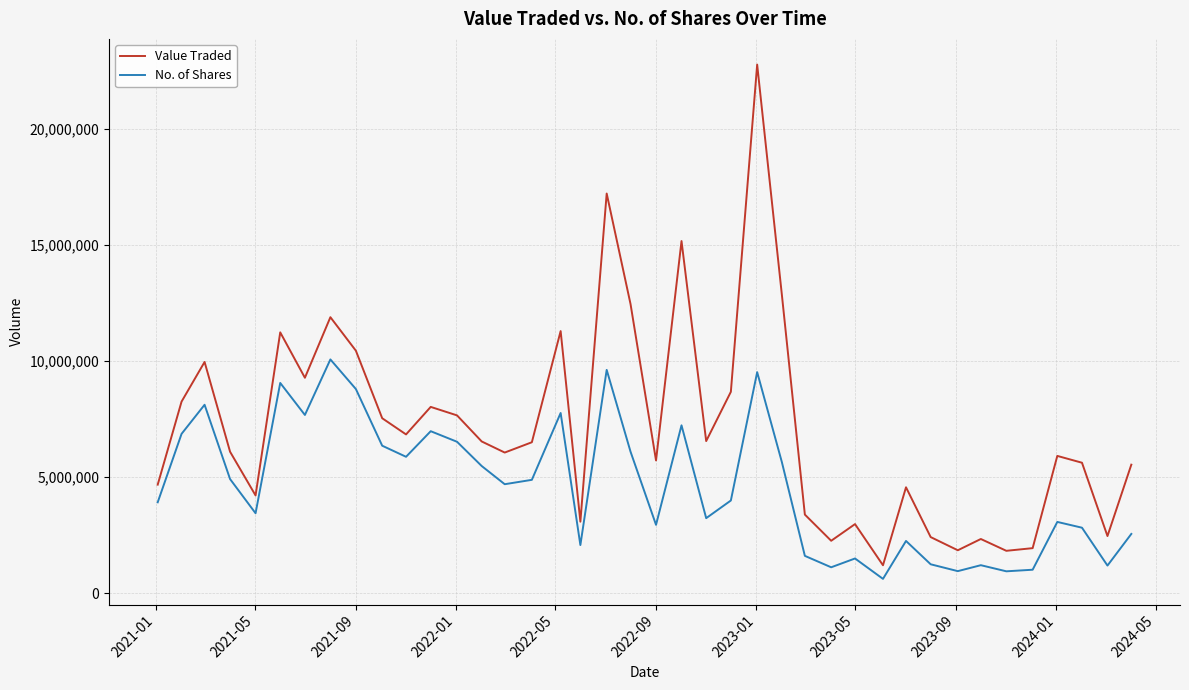

What is the difference between the maximum and minimum values in the No. of Shares series?

9455561